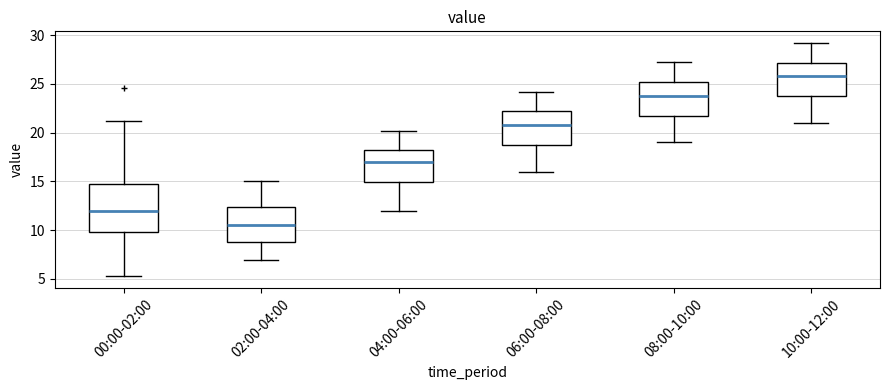

Reading left to right, read every box against the y-axis: the position of its median line, the range the box covers, and the ends of its whiskers. The values are not printed on the chart, so give them approximately, as read against the axis.

00:00-02:00: median 12.0, box 10.0 to 14.5, whiskers 5.0 to 21.0
02:00-04:00: median 10.5, box 9.0 to 12.5, whiskers 7.0 to 15.0
04:00-06:00: median 17.0, box 15.0 to 18.0, whiskers 12.0 to 20.0
06:00-08:00: median 21.0, box 18.5 to 22.0, whiskers 16.0 to 24.0
08:00-10:00: median 24.0, box 21.5 to 25.0, whiskers 19.0 to 27.0
10:00-12:00: median 26.0, box 23.5 to 27.0, whiskers 21.0 to 29.0